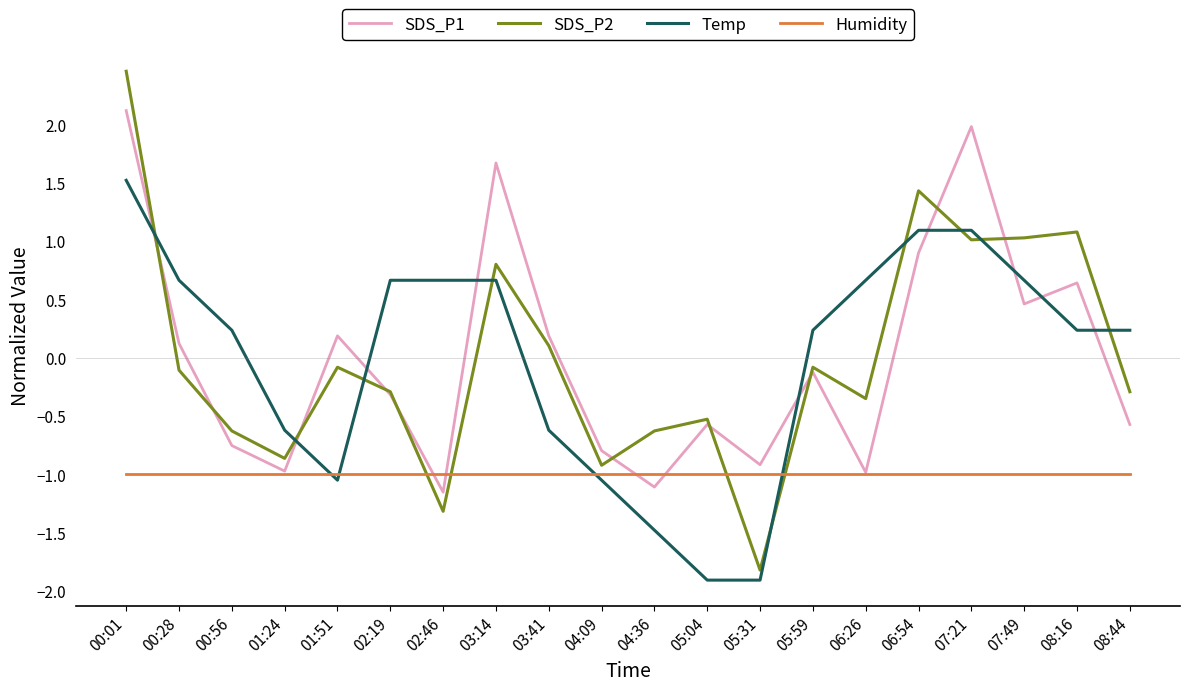

Where does the Temp series first go above 0?

00:01